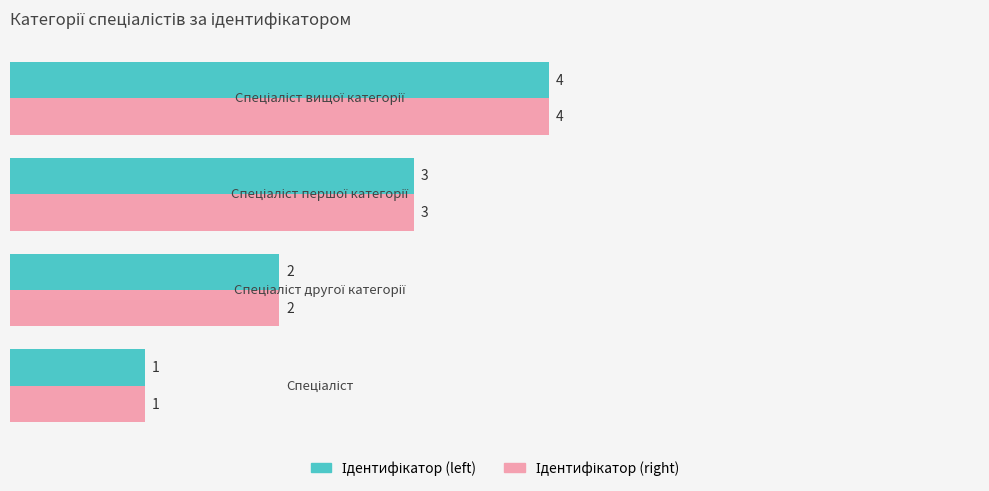

What is the maximum value shown in the chart?

4